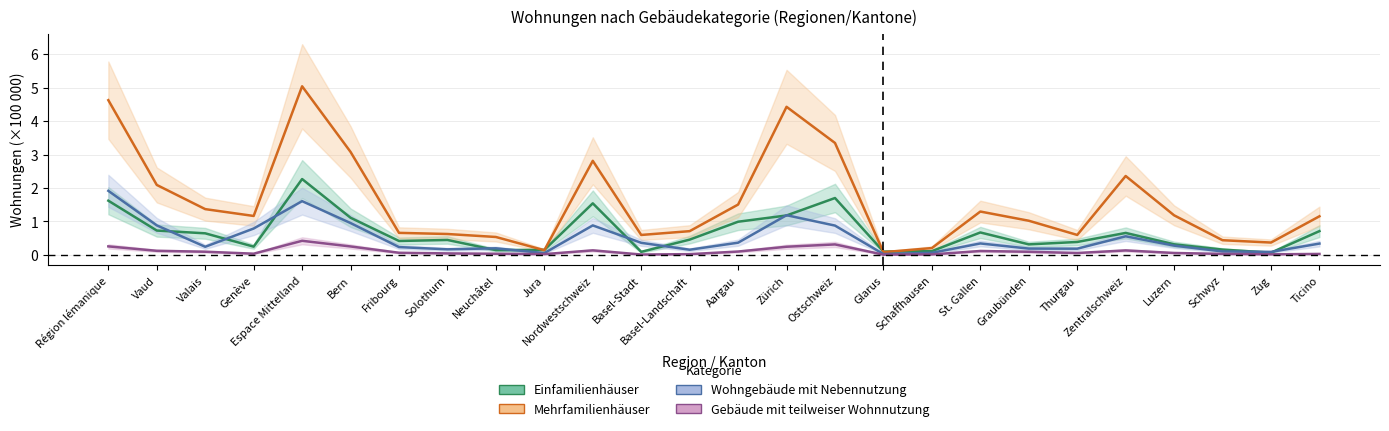

True or false: Einfamilienhäuser has more than 0 points higher than both neighbors.

True